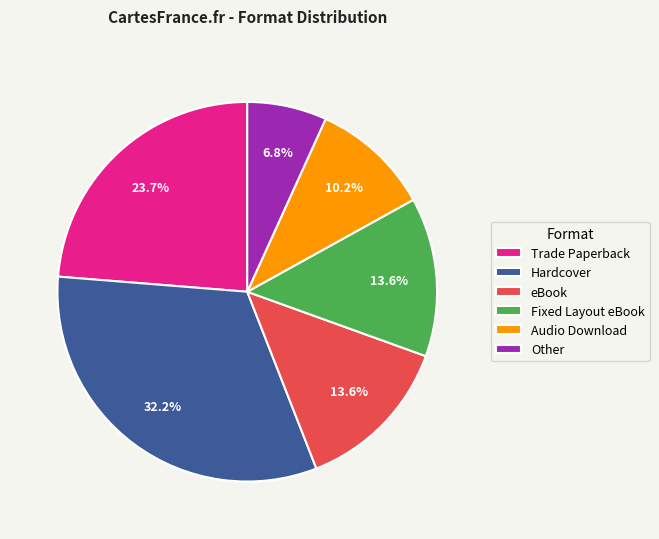

How many slices are in this pie chart?

6